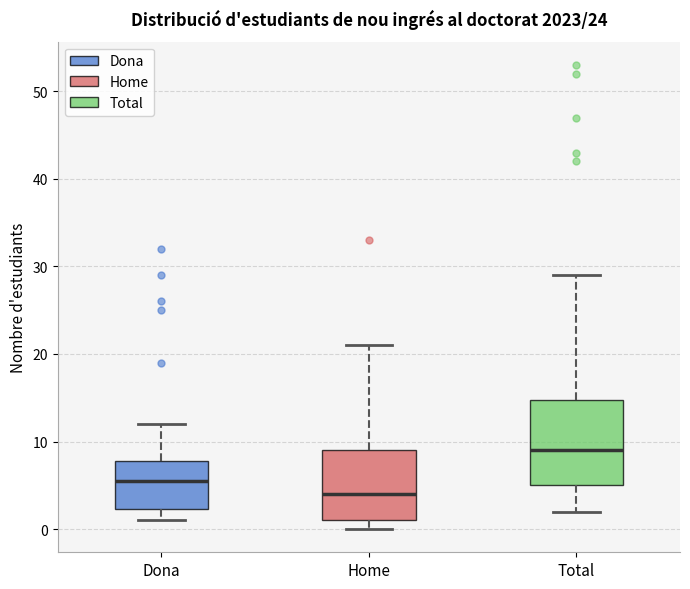

Reading left to right, read every box against the y-axis: the position of its median line, the range the box covers, and the ends of its whiskers. The values are not printed on the chart, so give them approximately, as read against the axis.

Dona: median 6, box 2 to 8, whiskers 1 to 12
Home: median 4, box 1 to 9, whiskers 0 to 21
Total: median 9, box 5 to 15, whiskers 2 to 29